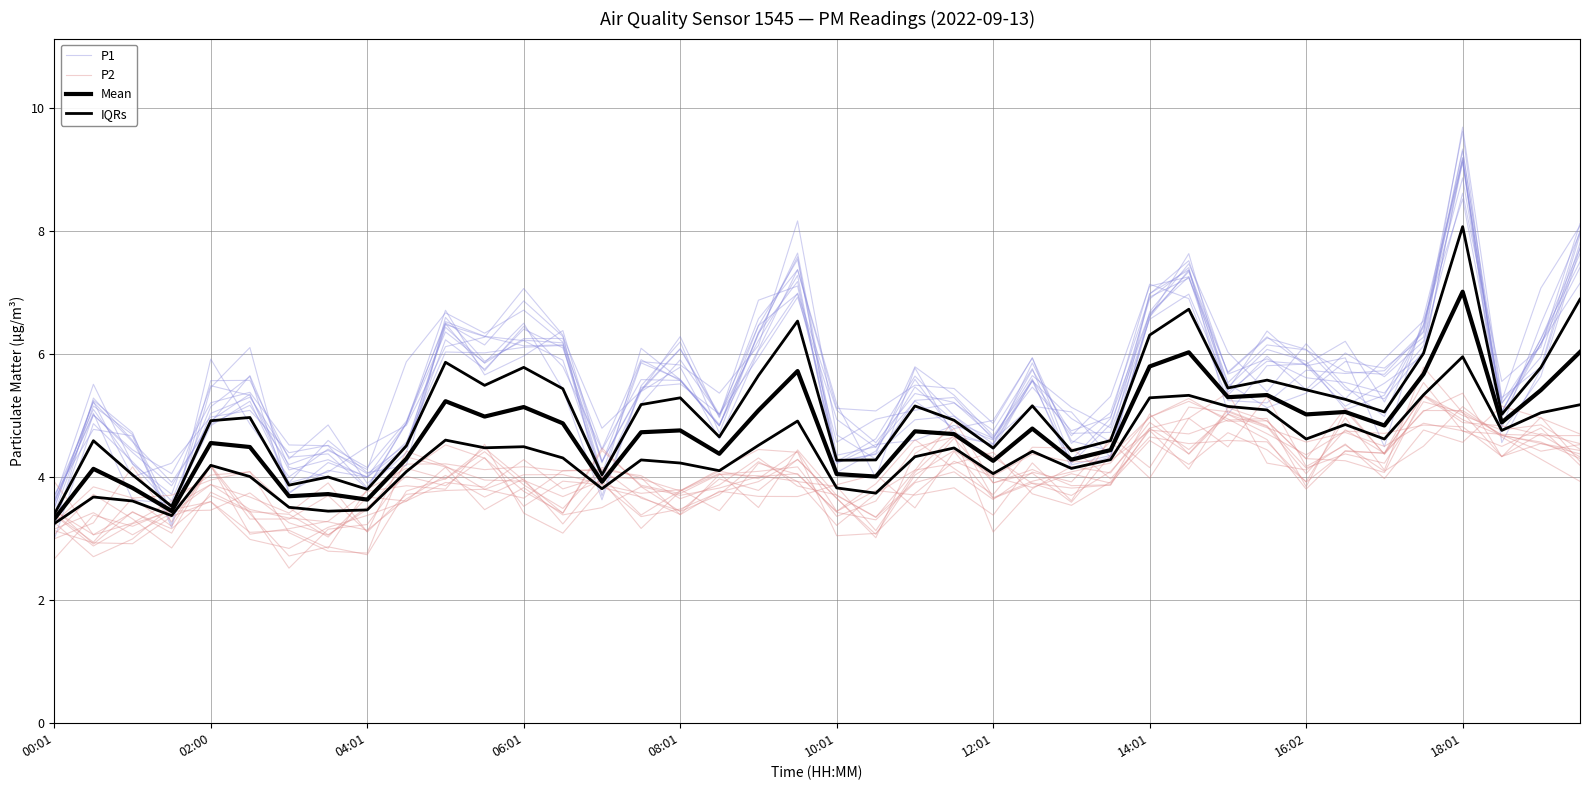

Between 04:01 and 19, which series saw the biggest shift?

P1